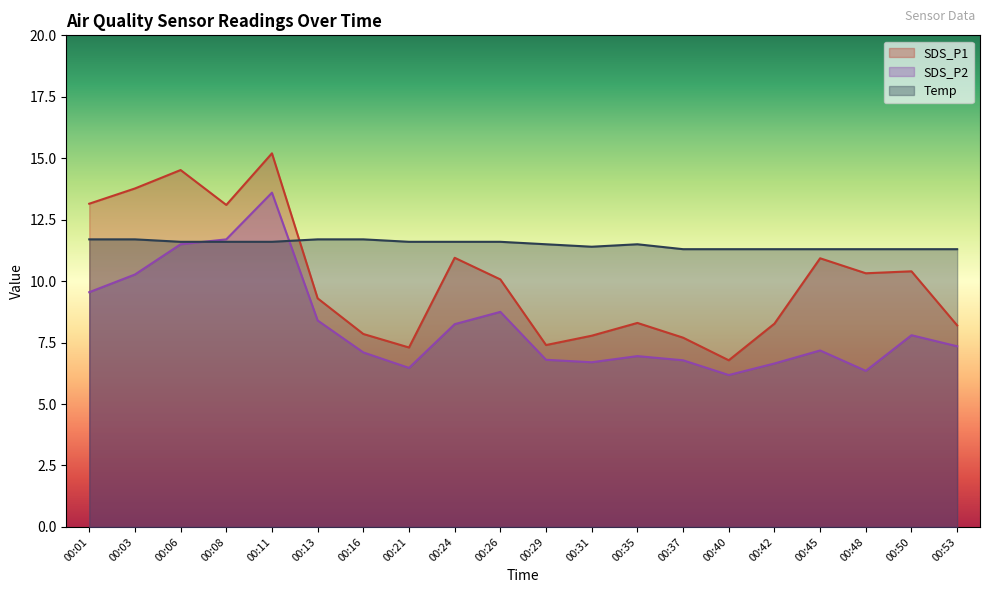

What is the approximate value of Temp at 00:53?

11.3